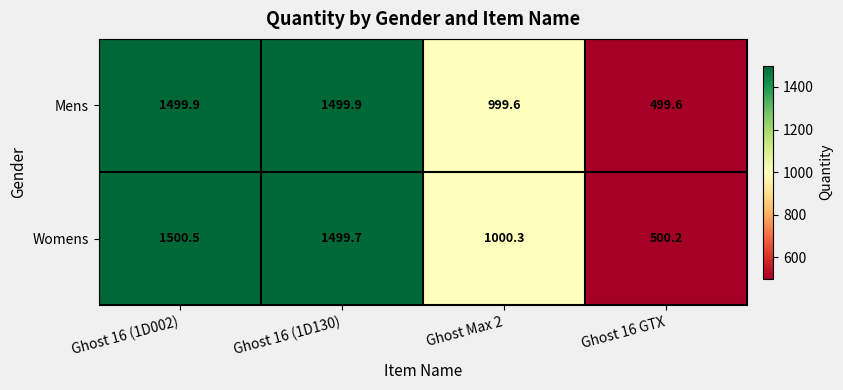

What is the total value across all series at Ghost 16 GTX?

999.8